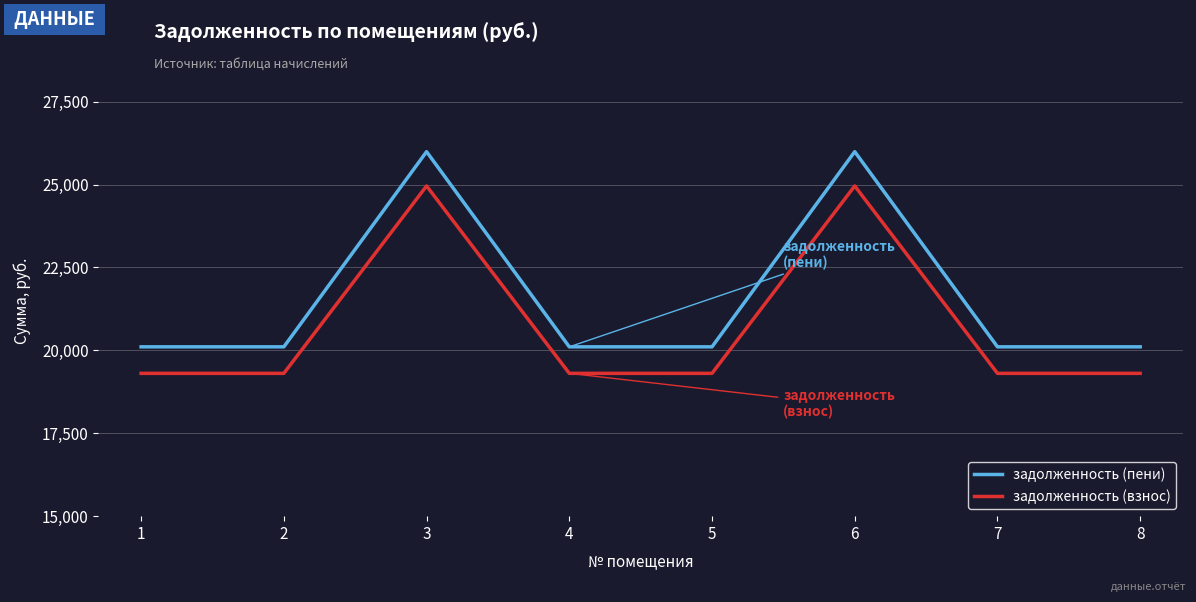

The задолженность (взнос) series shows 30154.7 at 4. True or false?

False